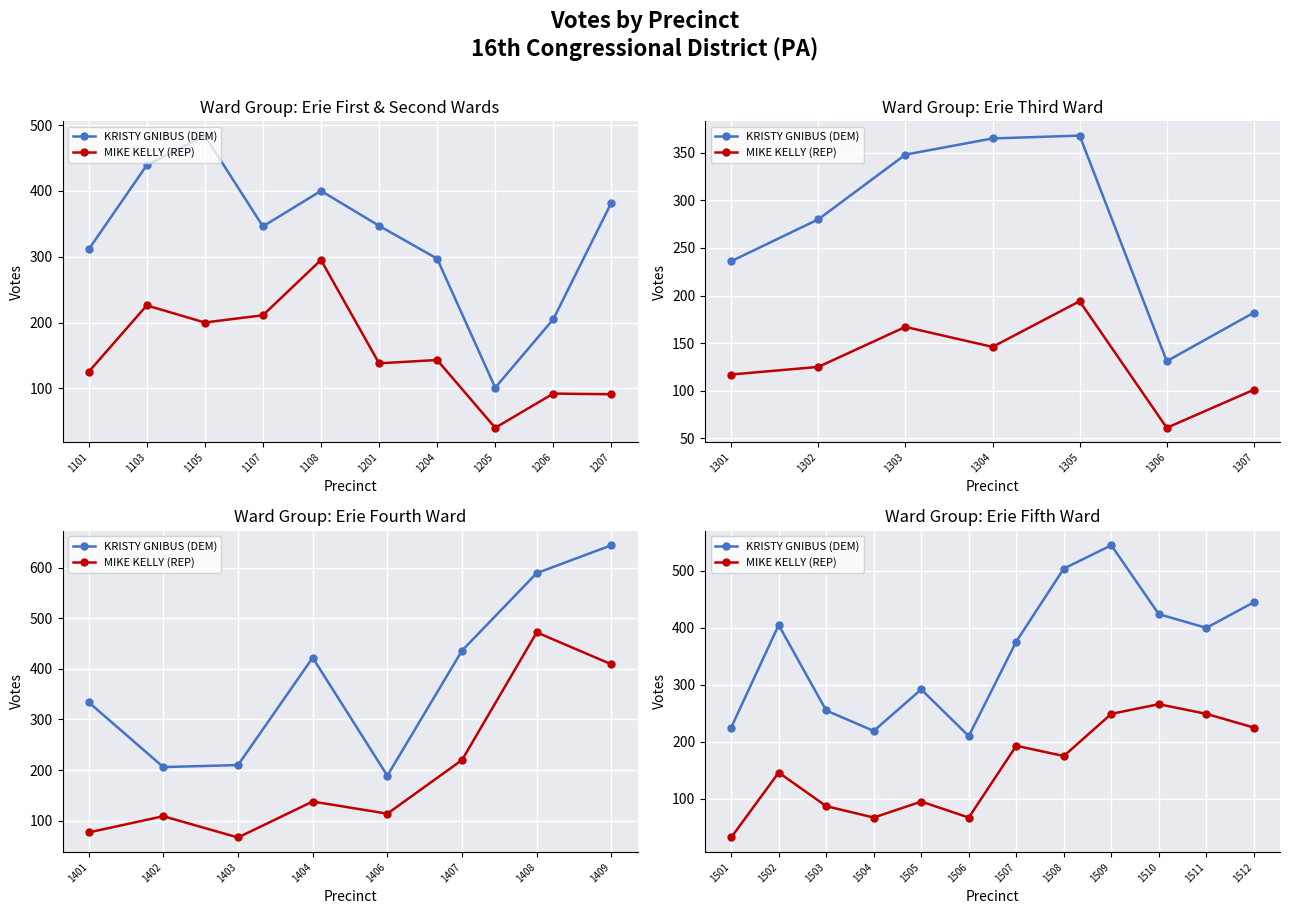

How many values in the KRISTY GNIBUS (DEM) series are below 400?

6